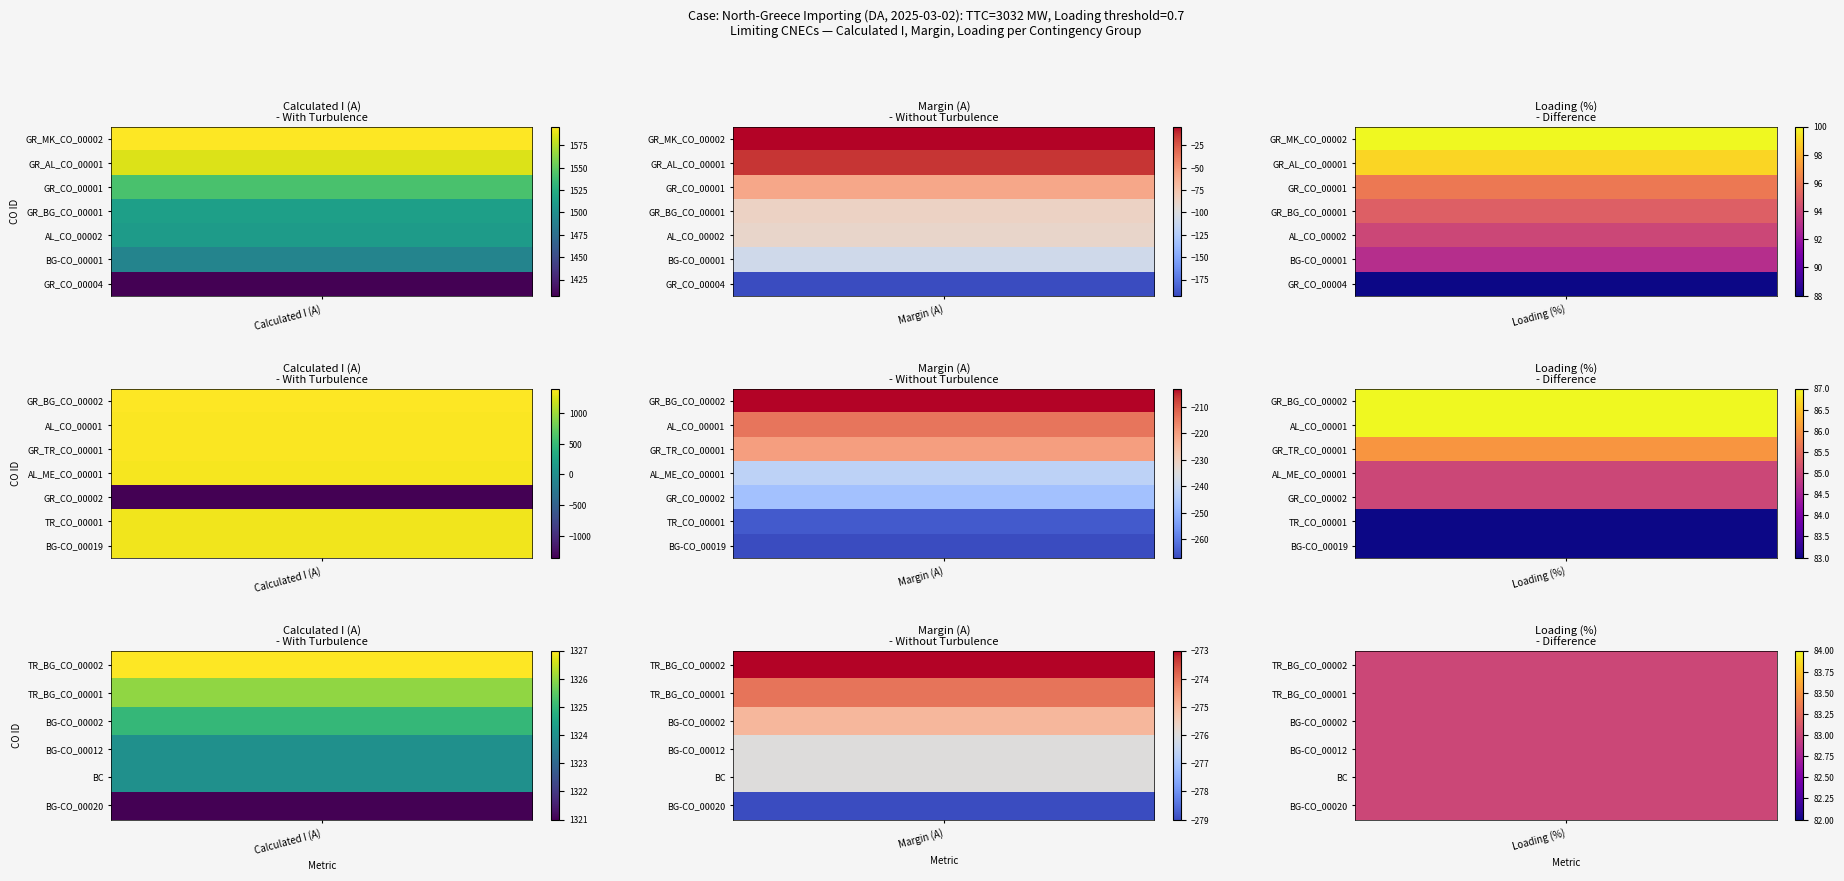

Where does the AL_CO_00001 series first go above 1386?

1